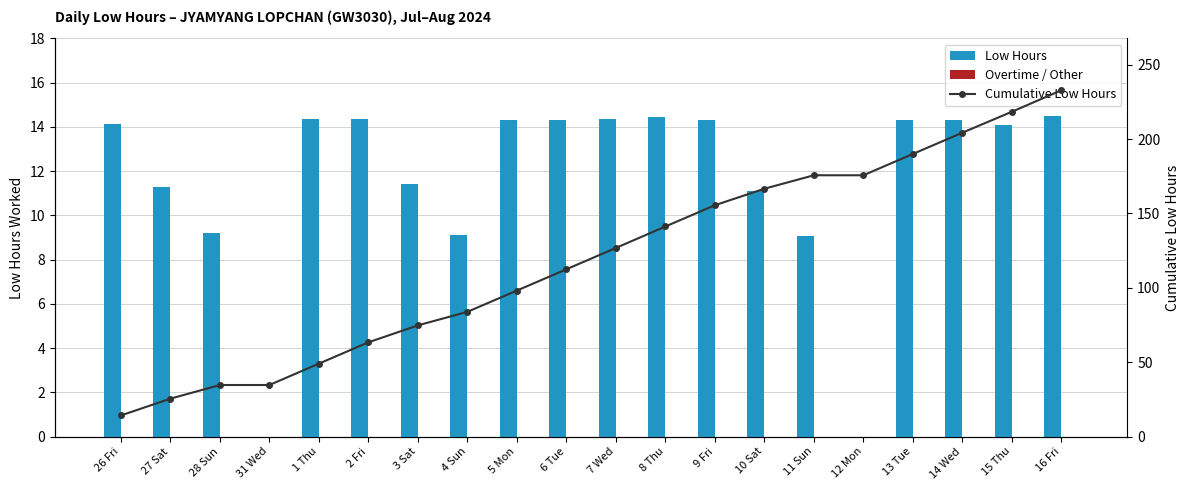

At how many categories does at least one series exceed 216?

2